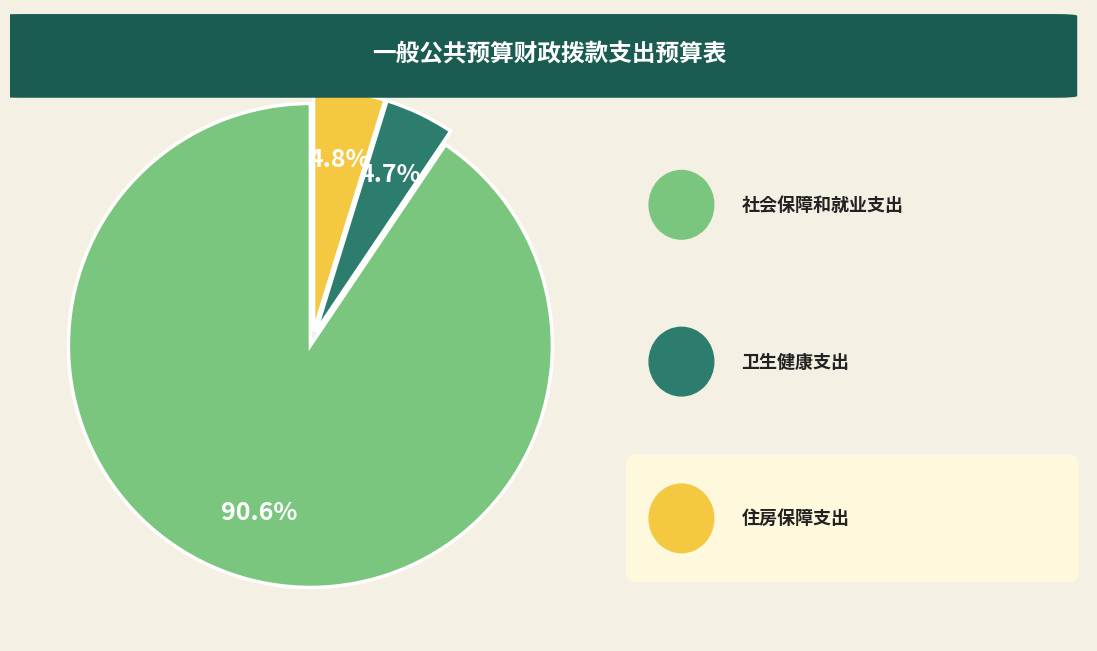

Is there a majority slice in this chart?

Yes